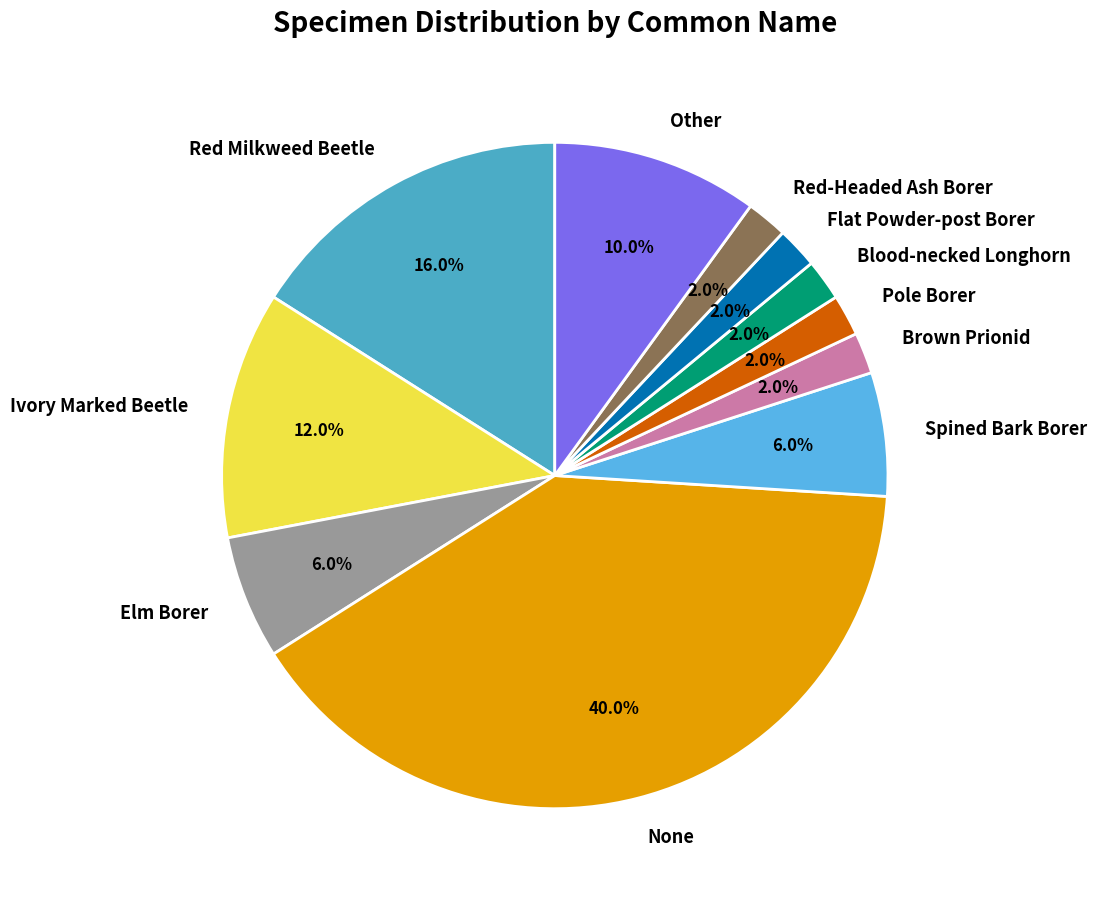

What percentage is the Spined Bark Borer slice, to the nearest percent?

6%